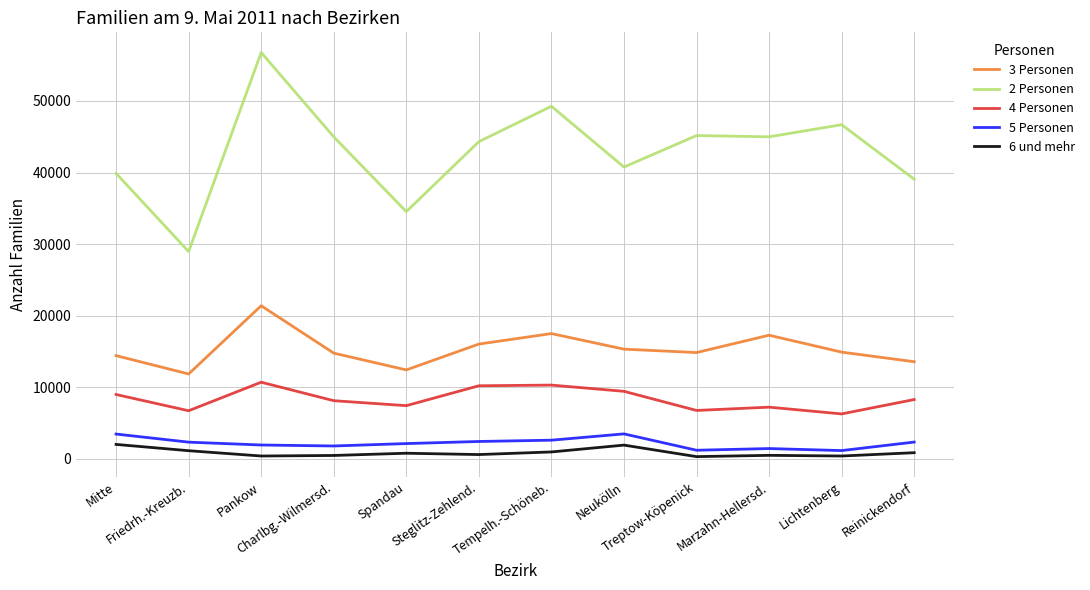

True or false: 2 Personen and 5 Personen intersect in this chart.

False